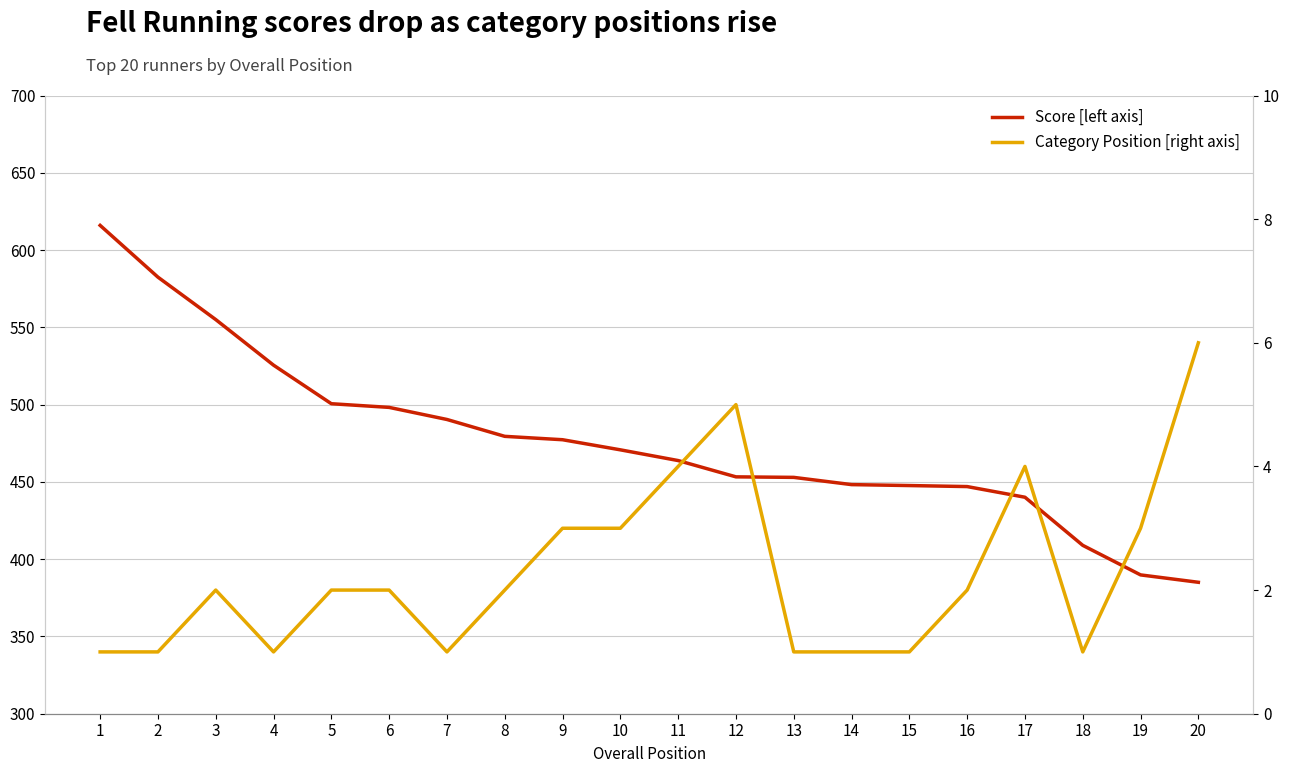

Rank the categories by Category Position [right axis] value from highest to lowest.

20, 12, 11, 17, 9, 10, 19, 3, 5, 6, 8, 16, 1, 2, 4, 7, 13, 14, 15, 18